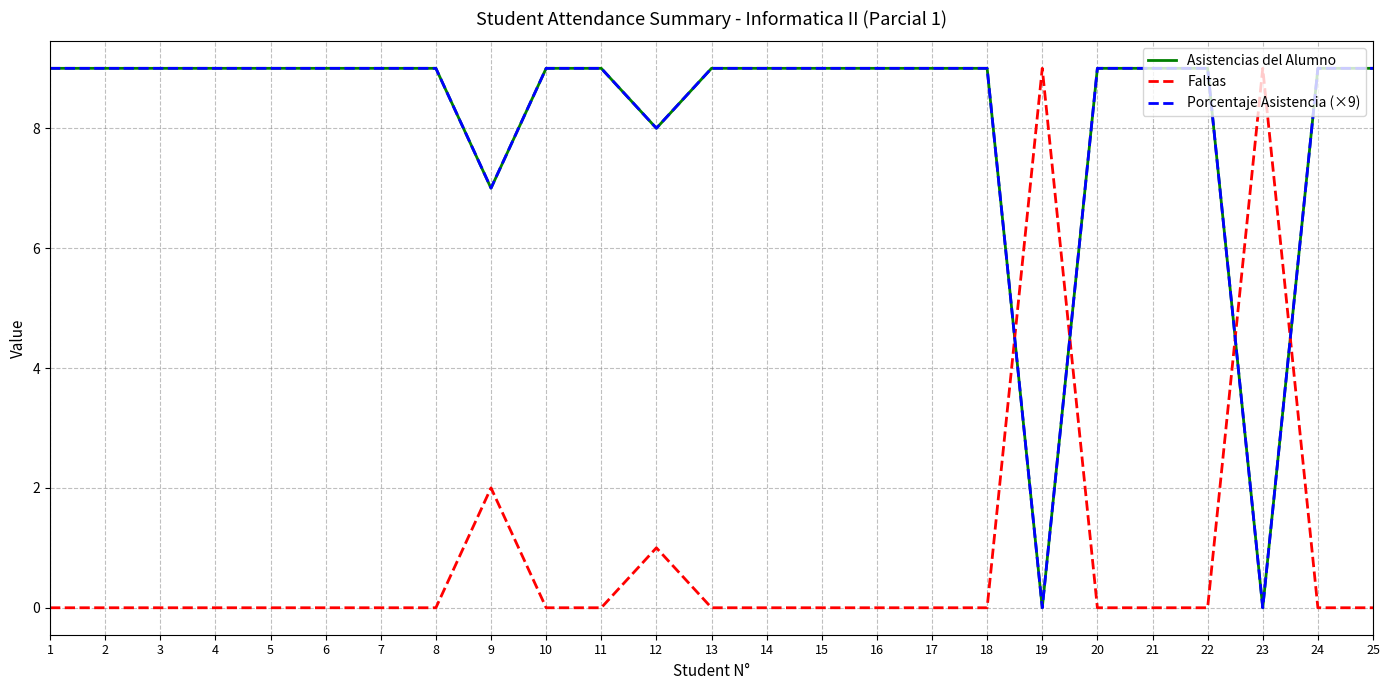

Reading left to right, extract all data points from this chart.

Asistencias del Alumno: 9.0	9.0	9.0	9.0	9.0	9.0	9.0	9.0	7.0	9.0	9.0	8.0	9.0	9.0	9.0	9.0	9.0	9.0	0.0	9.0	9.0	9.0	0.0	9.0	9.0
Faltas: 0.0	0.0	0.0	0.0	0.0	0.0	0.0	0.0	2.0	0.0	0.0	1.0	0.0	0.0	0.0	0.0	0.0	0.0	9.0	0.0	0.0	0.0	9.0	0.0	0.0
Porcentaje Asistencia (×9): 9.0	9.0	9.0	9.0	9.0	9.0	9.0	9.0	7.0	9.0	9.0	8.0	9.0	9.0	9.0	9.0	9.0	9.0	0.0	9.0	9.0	9.0	0.0	9.0	9.0